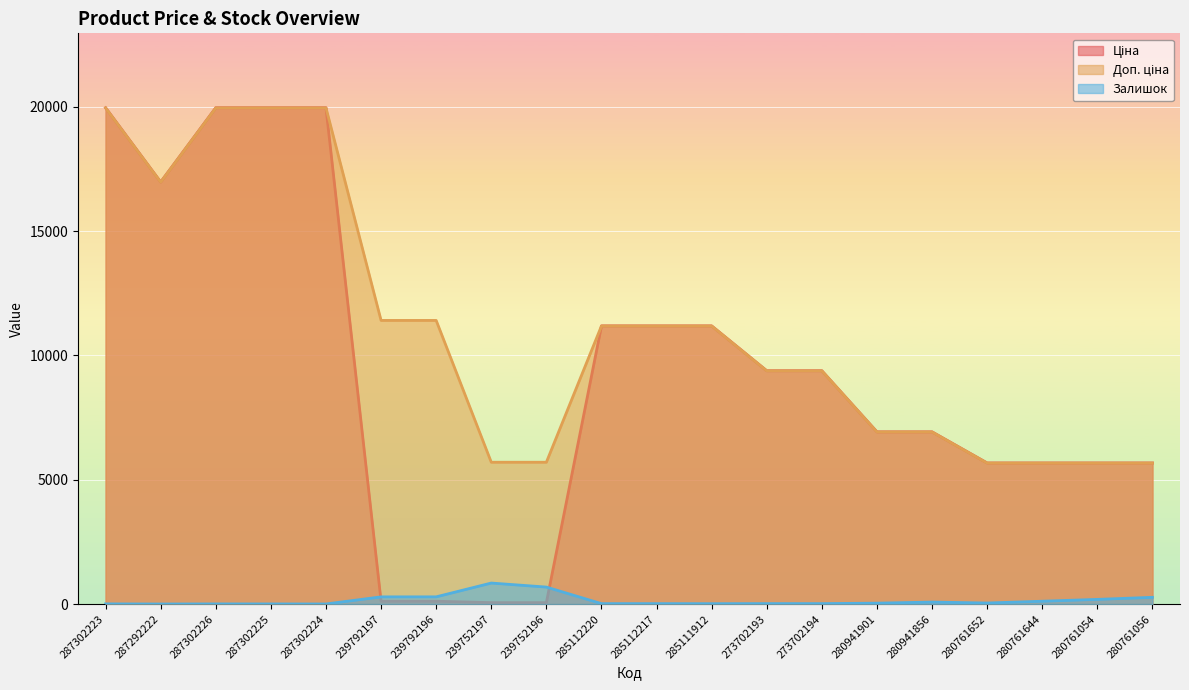

What is the minimum value shown in the chart?

2.0